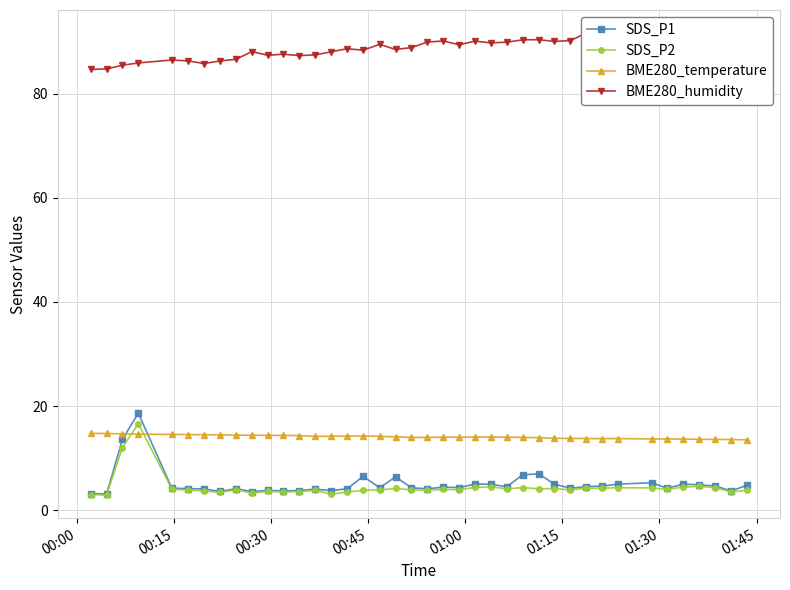

What is the value of the SDS_P1 point at the 18th from the left?

4.3